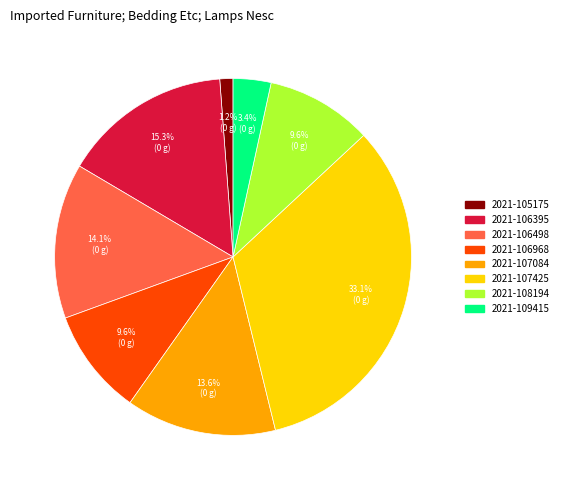

True or false: 2021-105175 accounts for 9% of the total.

False